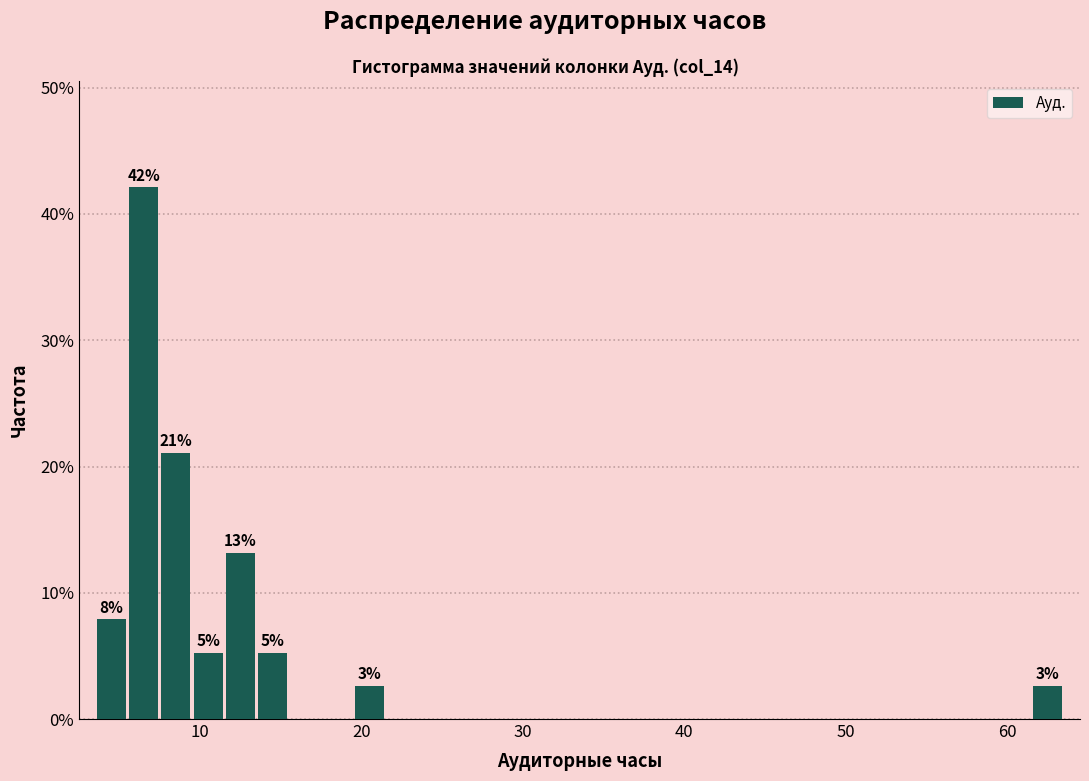

Around what value on the x-axis is the tallest bar? Give the approximate position of its centre, as read against the axis.

7